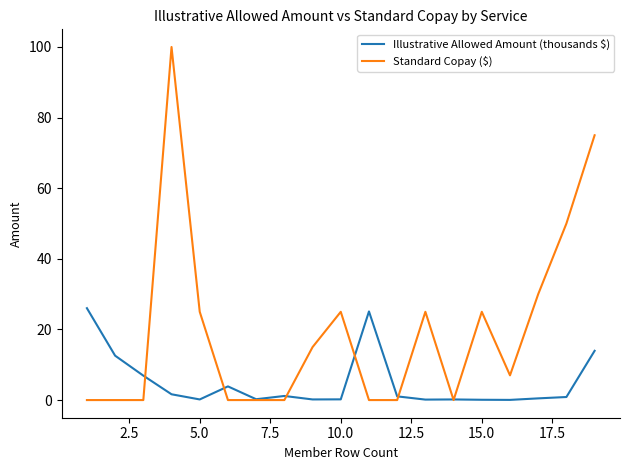

True or false: Illustrative Allowed Amount (thousands $) has more than 1 interior local peaks.

True